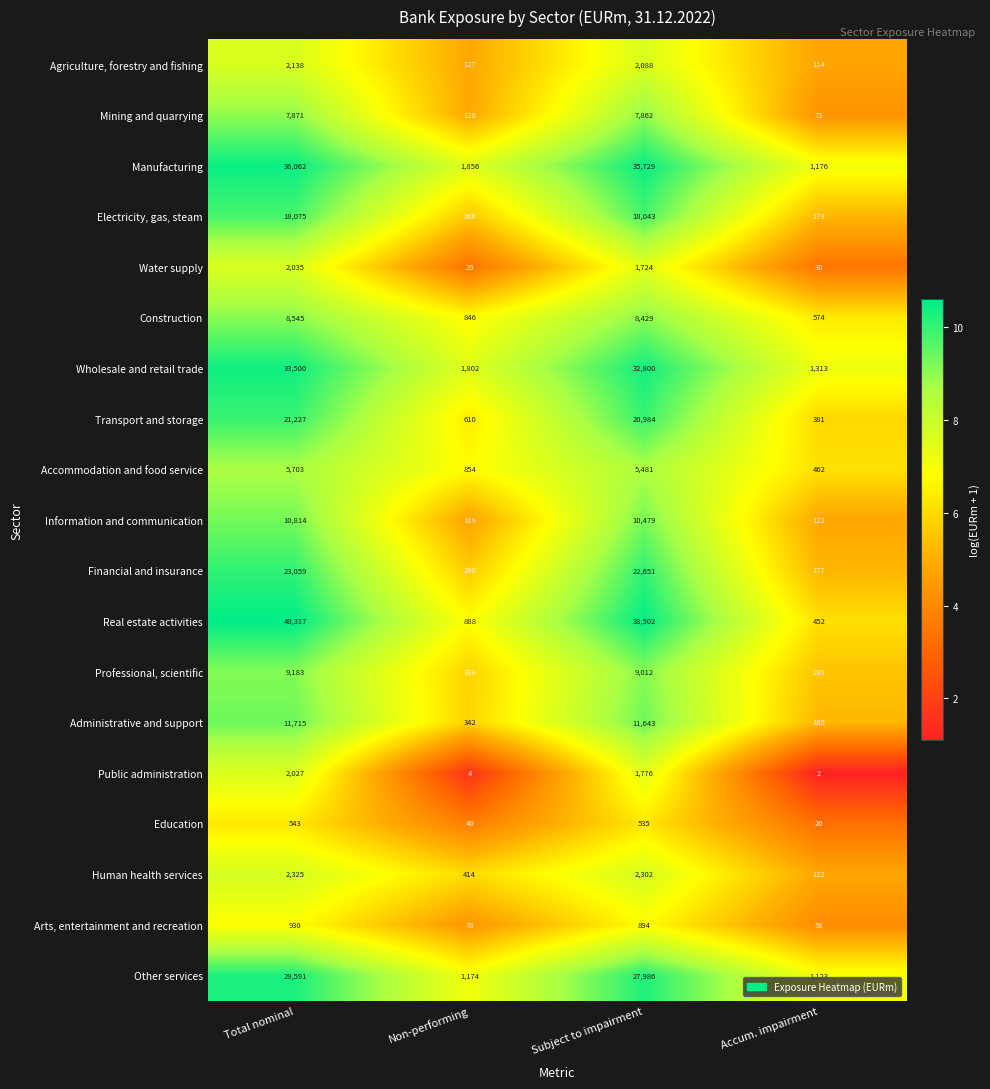

True or false: Administrative and support has a value of 19993 at Subject to impairment.

False